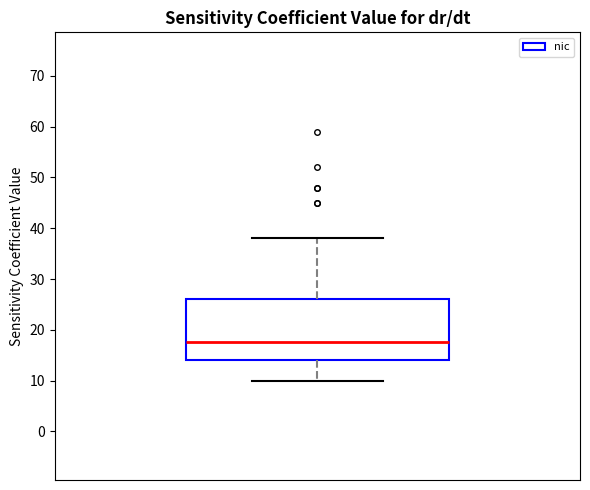

Transcribe this box plot: give where the median line is, the range the box spans, and where the two whiskers end, as read against the y-axis. The values are not printed on the chart, so give them approximately, as read against the axis.

median 18, box 14 to 26, whiskers 10 to 38